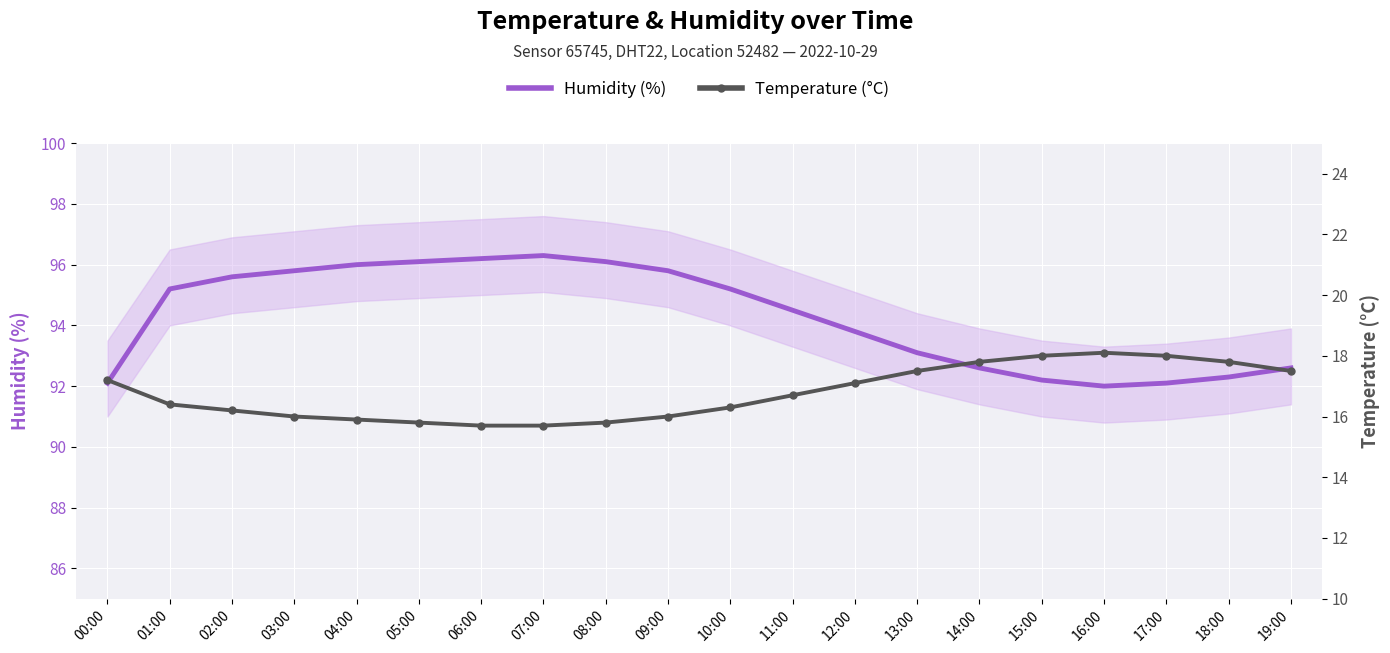

What is the highest value of the Temperature (°C) series?

18.1